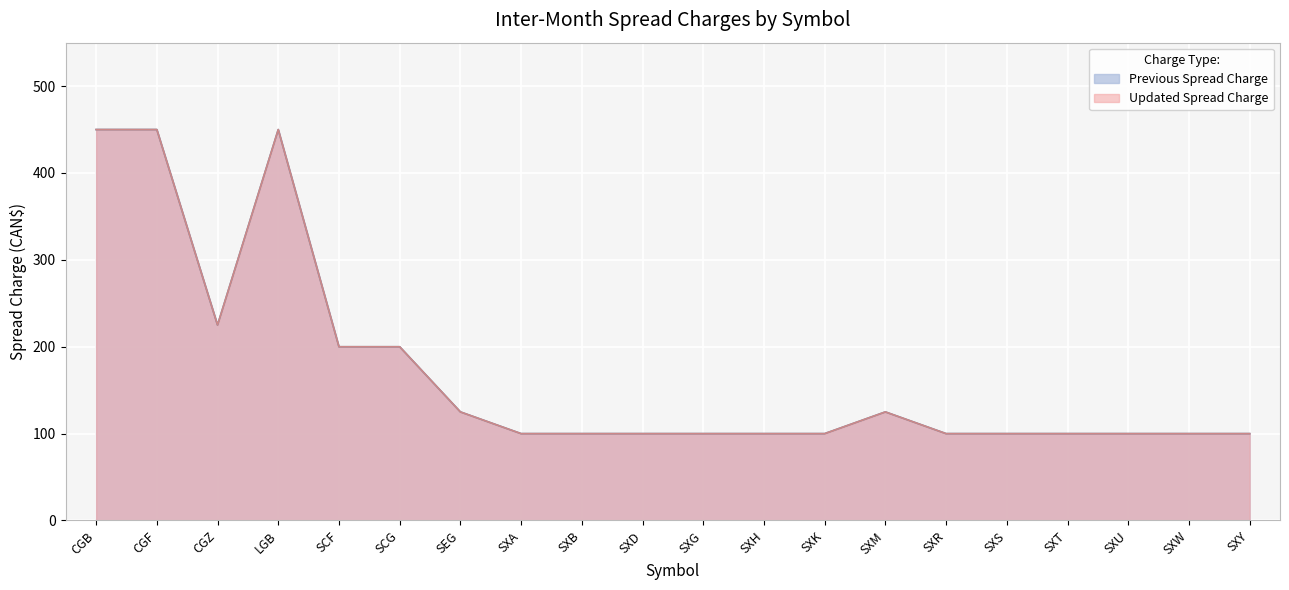

What is the label of the 16th point from the right?

SCF